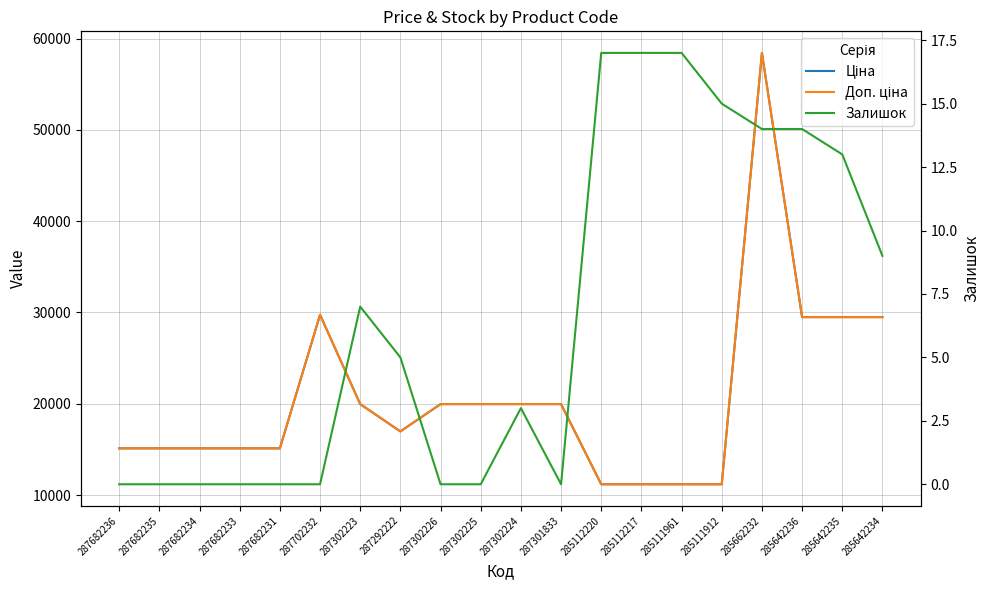

True or false: Доп. ціна and Залишок cross at least once.

False